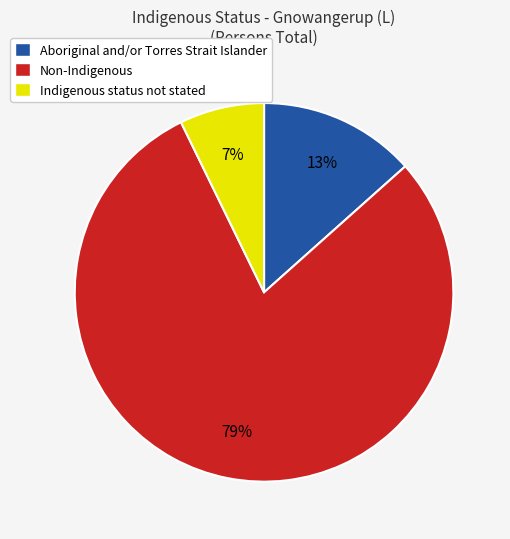

To the nearest percent, what is the difference between the Indigenous status not stated and Aboriginal and/or Torres Strait Islander slice percentages?

6%